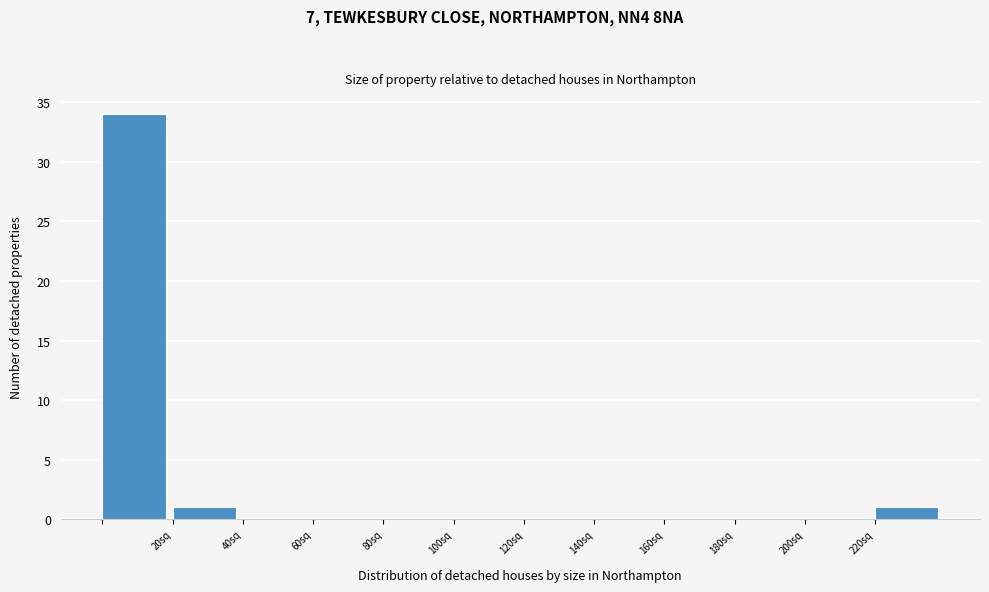

How tall is the bar that spans 20 to 40 on the x-axis? The values are not printed on the chart, so give them approximately, as read against the axis.

1